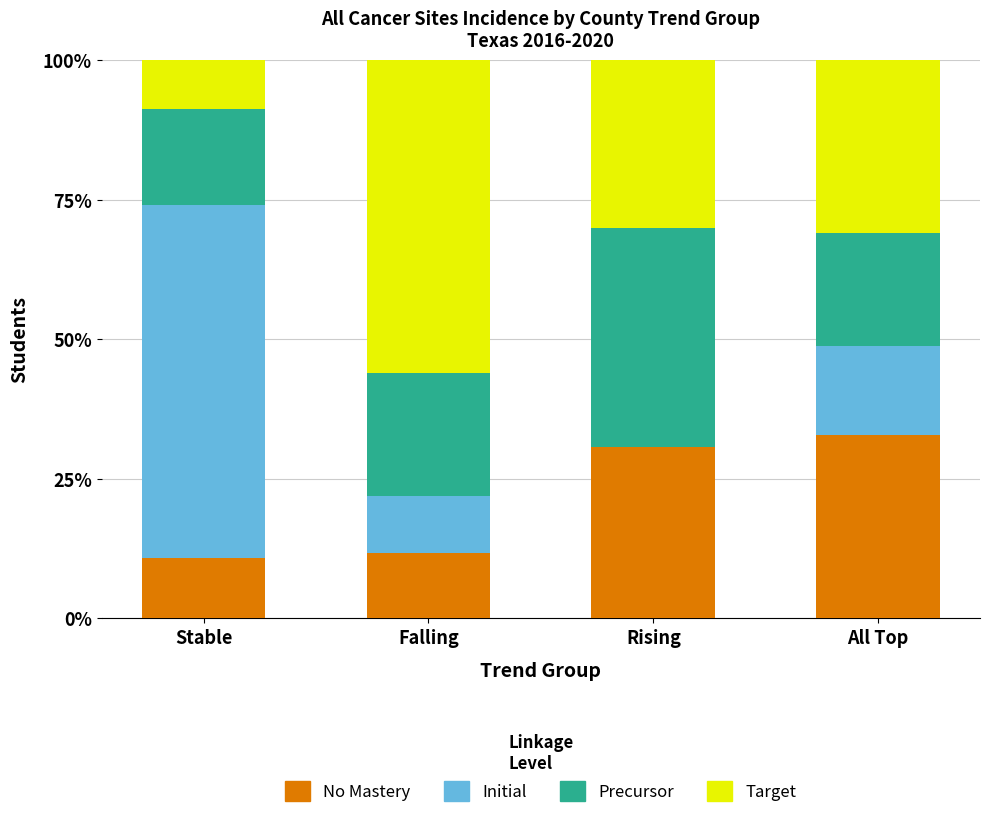

What is the maximum value for No Mastery?

32.8